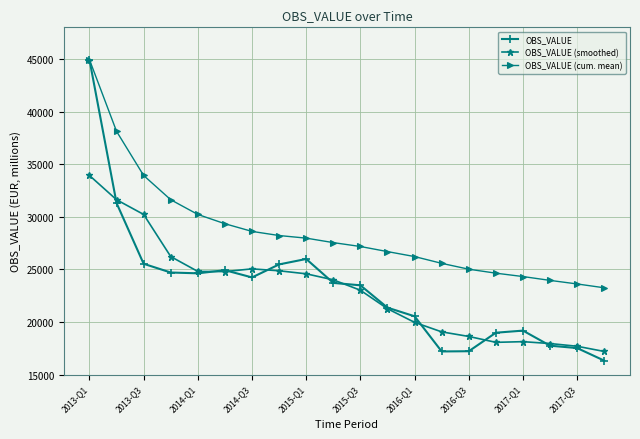

What is the lowest value of the OBS_VALUE (smoothed) series?

17194.0